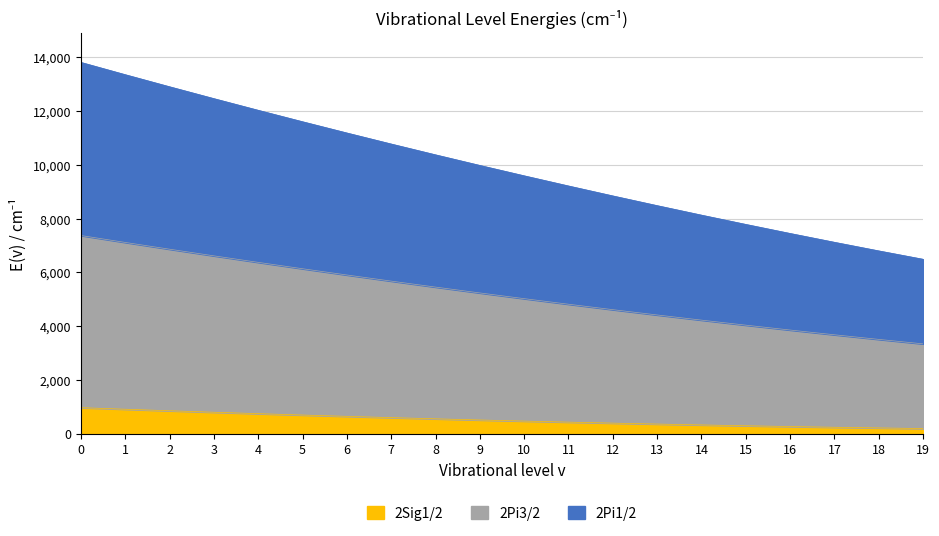

Reading left to right, list all the values displayed in this chart.

2Pi1/2: 13813.9	13357.0	12907.9	12466.5	12032.8	11606.9	11188.7	10778.5	10376.3	9982.0	9595.9	9217.9	8848.1	8486.5	8133.3	7788.3	7451.6	7123.3	6803.3	6491.6
2Pi3/2: 7374.5	7117.7	6865.8	6618.7	6376.5	6139.2	5906.7	5679.2	5456.7	5239.1	5026.6	4819.2	4617.0	4419.8	4227.8	4041.0	3859.3	3682.7	3511.3	3345.0
2Sig1/2: 972.1	913.1	856.2	801.3	748.3	697.4	648.4	601.4	556.3	513.4	472.4	433.5	396.6	361.8	329.0	298.2	269.5	242.7	217.8	194.8